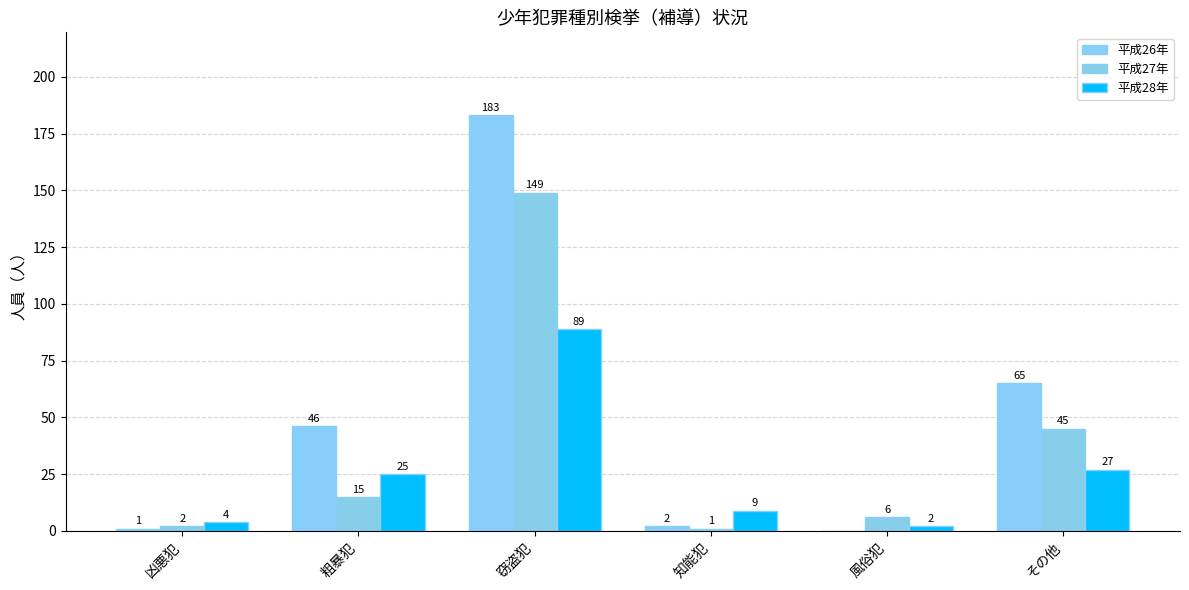

What is the sum of all 平成28年 values?

156